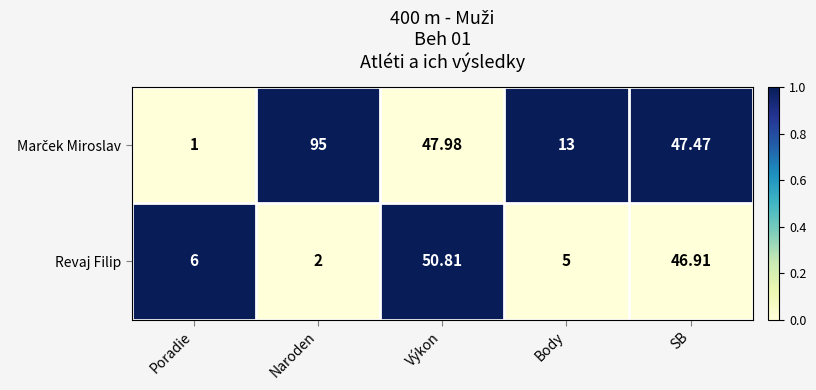

At which category is the sum across all series the highest?

Výkon